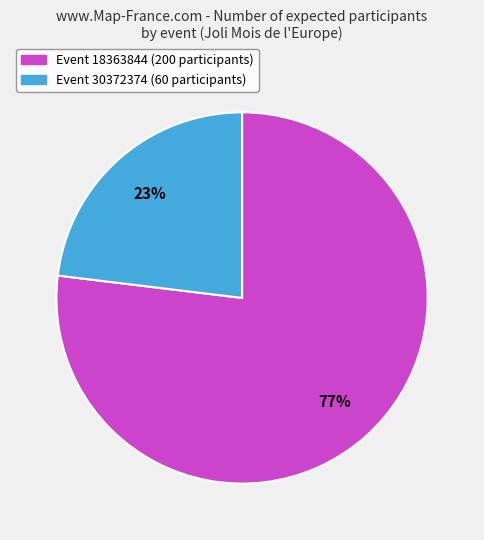

To the nearest percent, what is the difference between the largest and smallest slice percentages?

54%